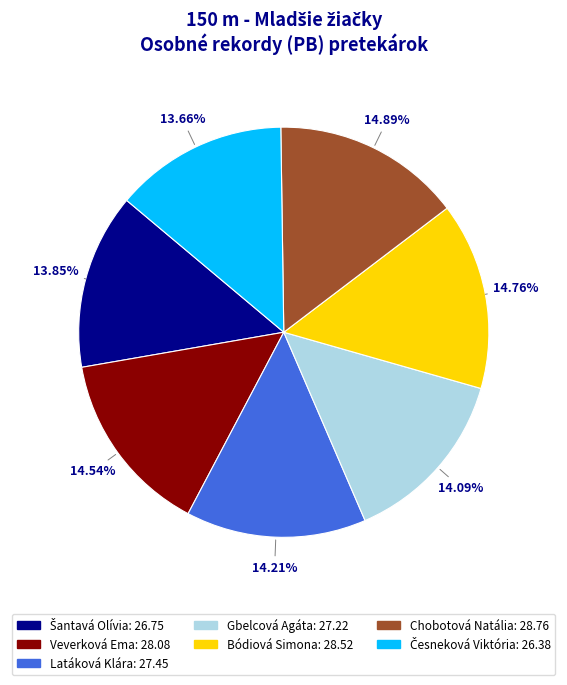

How many slices are in this pie chart?

7